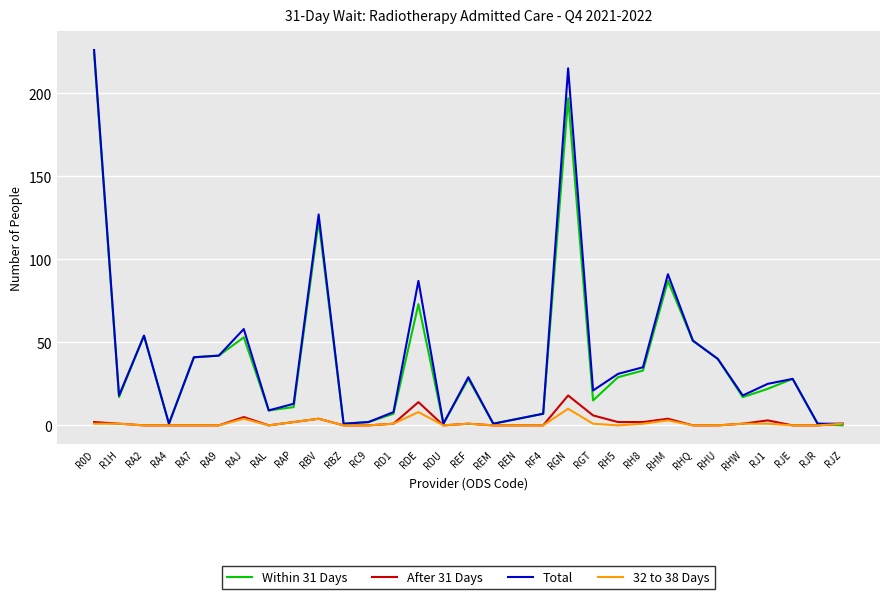

How many positive values does the Within 31 Days series have?

30